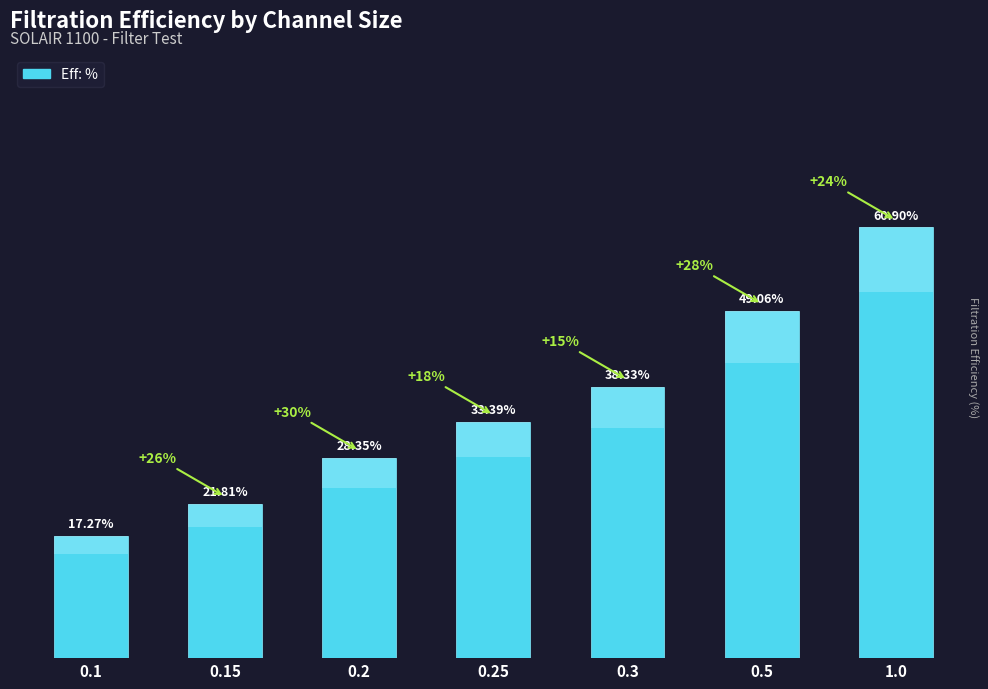

What is the difference between the maximum and minimum values?

43.6